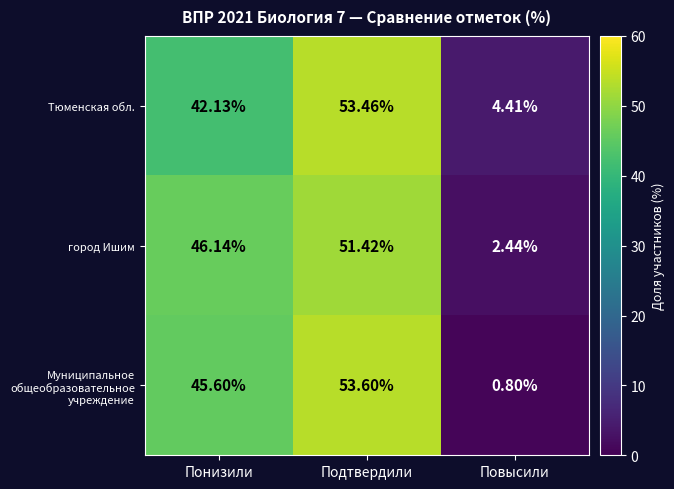

What is the total value across all series at Подтвердили?

158.5